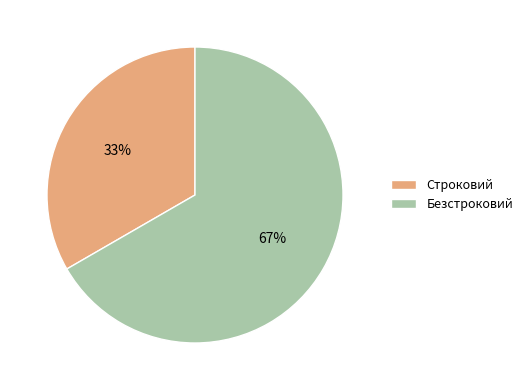

Which category has the smallest portion of the pie?

Строковий